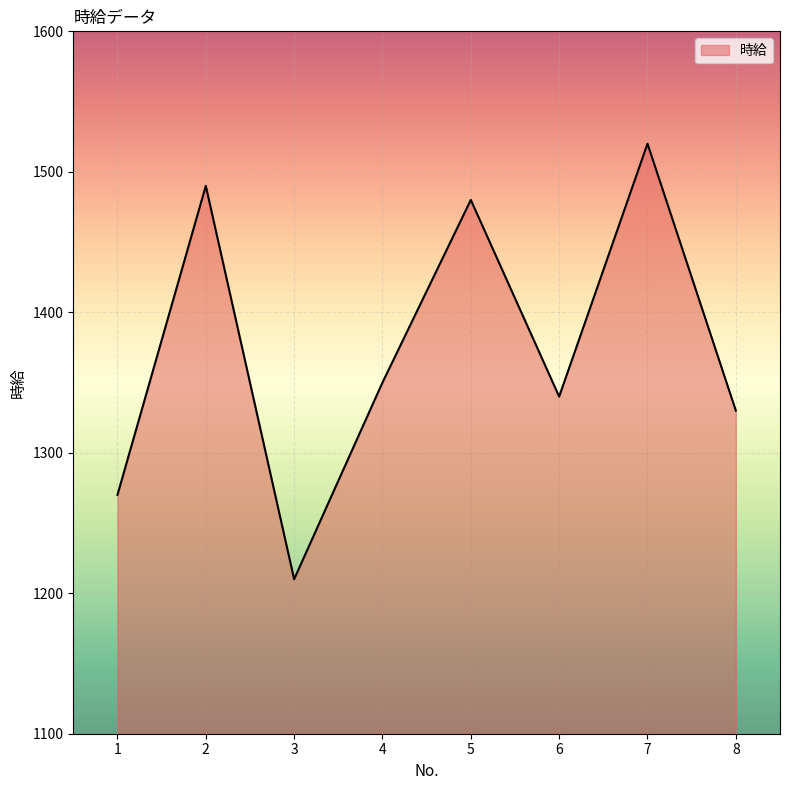

Read the value at 1.

1270